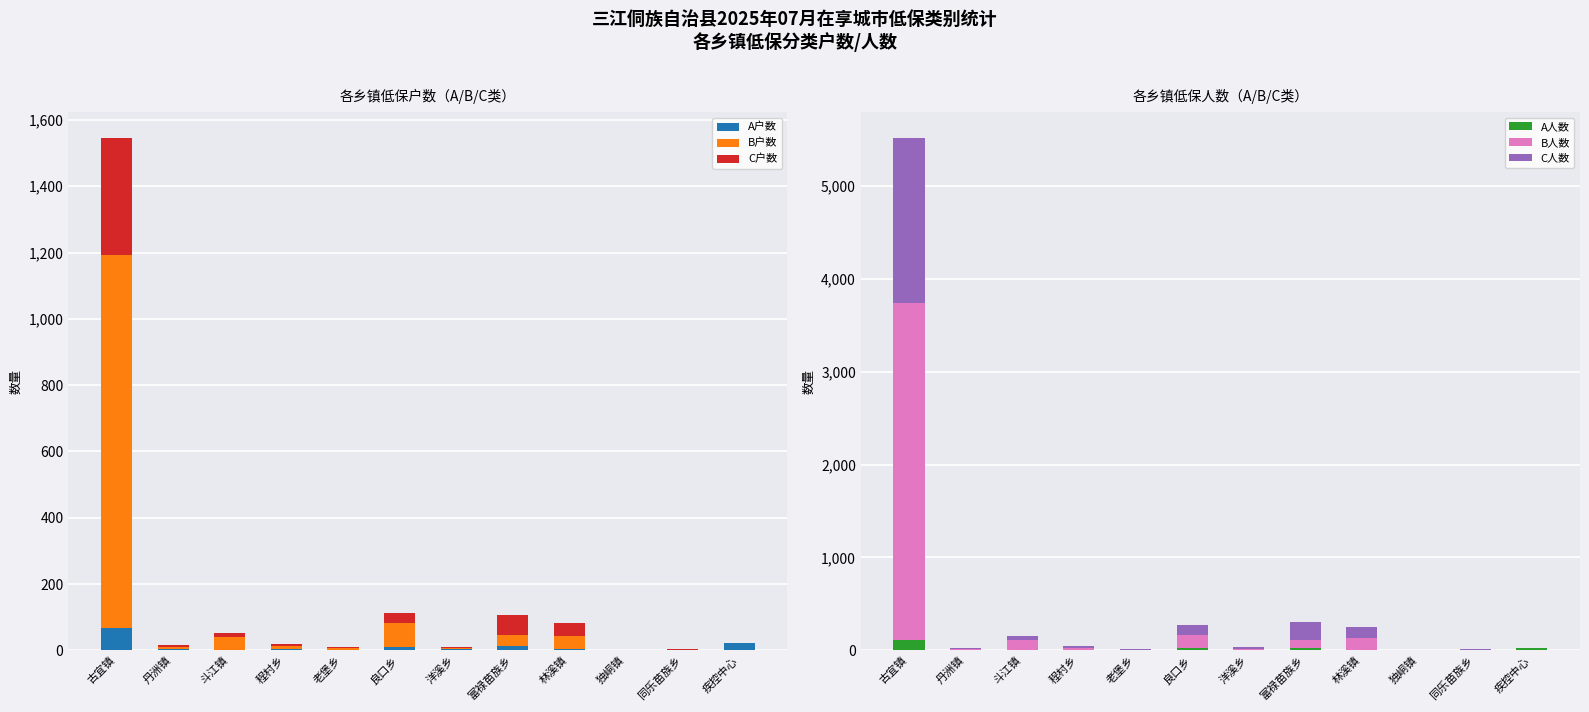

The value of A户数 at 疾控中心 is 22. True or false?

True